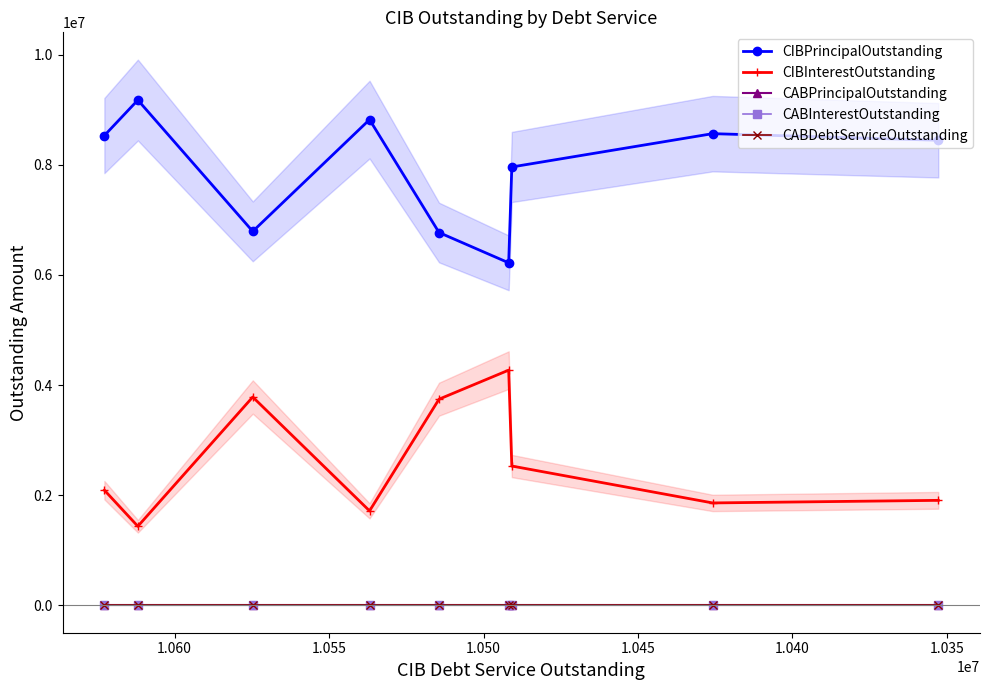

What is the difference between the maximum and minimum values in the CIBPrincipalOutstanding series?

2955000.0